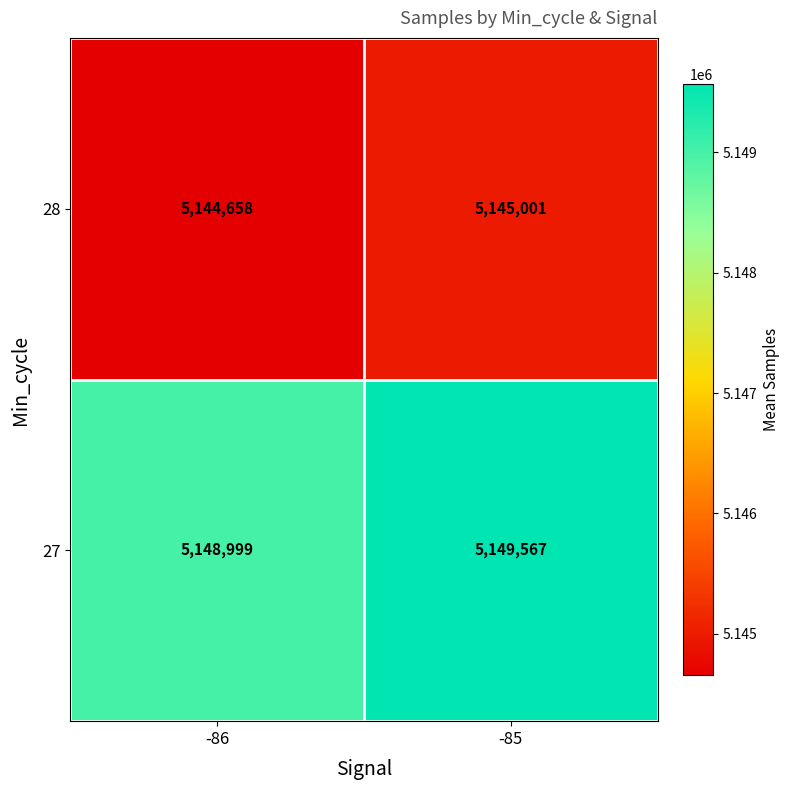

Which series has the largest range (max minus min)?

27